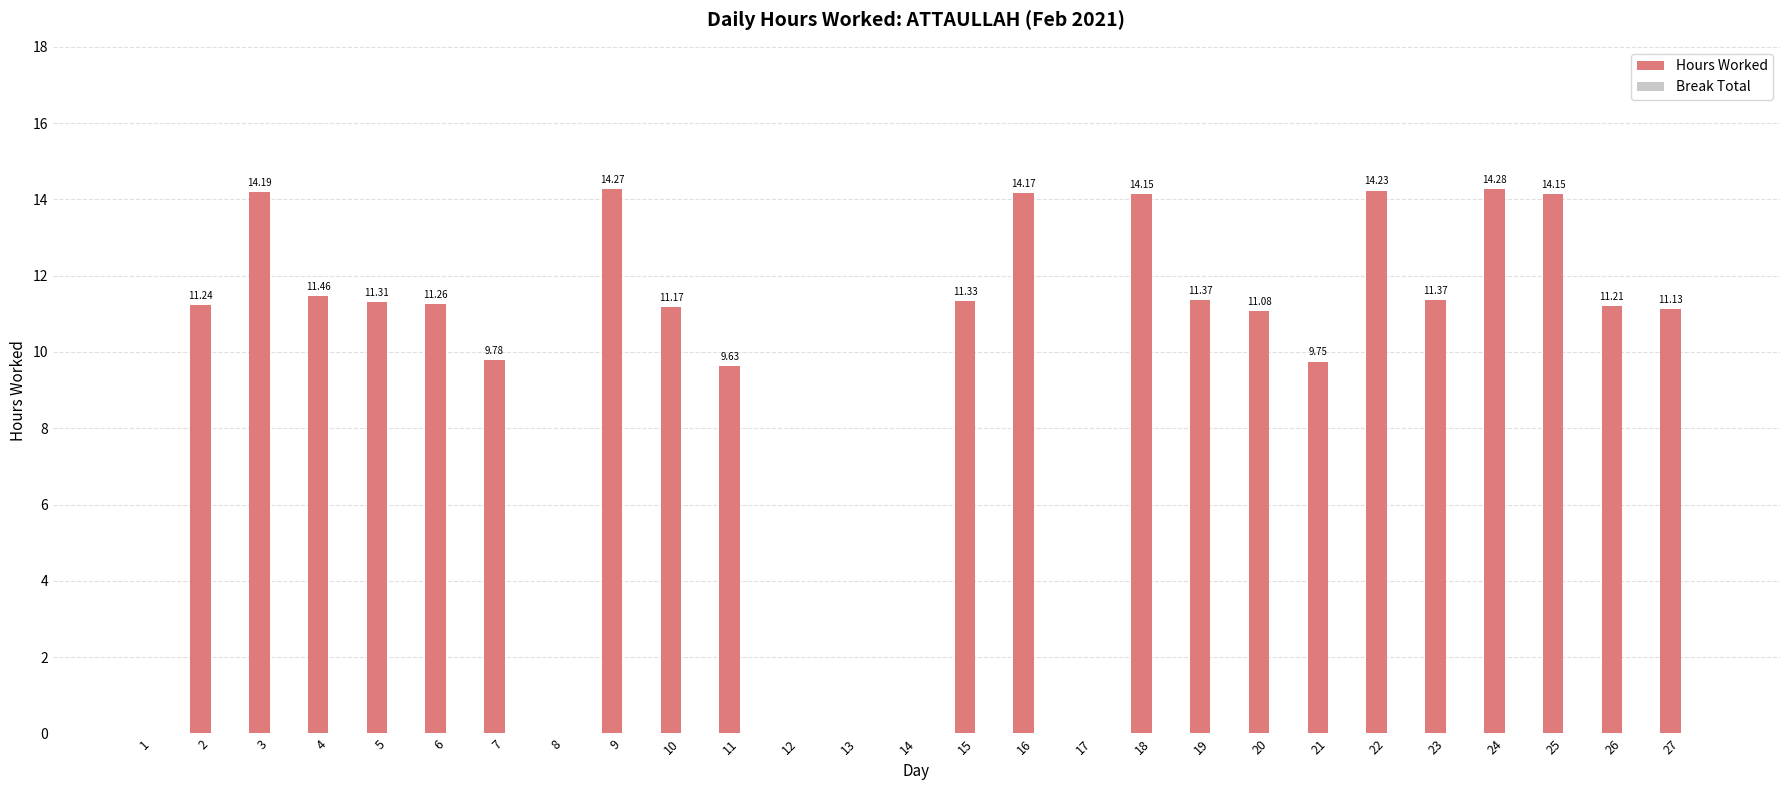

What is the sum of all values?

252.5